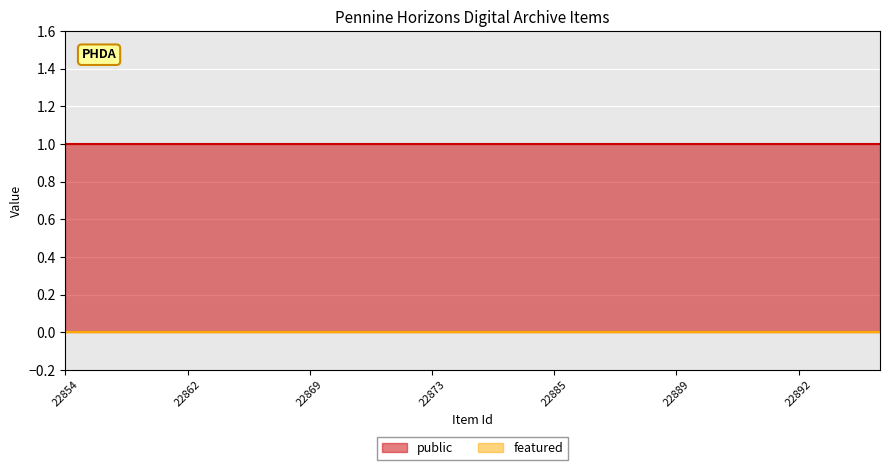

Reading left to right, transcribe all the data shown in this chart.

public: 1	1	1	1	1	1	1	1	1	1	1	1	1	1	1	1	1	1	1	1	1
featured: 0	0	0	0	0	0	0	0	0	0	0	0	0	0	0	0	0	0	0	0	0